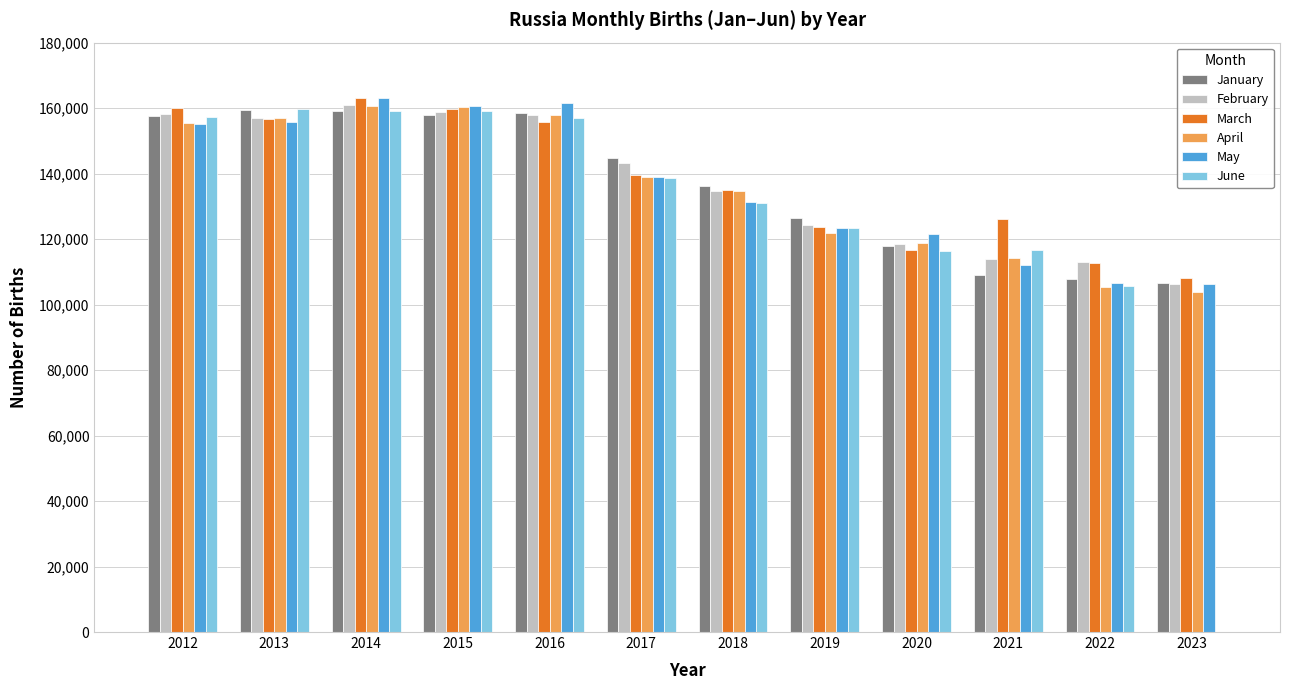

What is the total value across all series at 2016?

948438.9